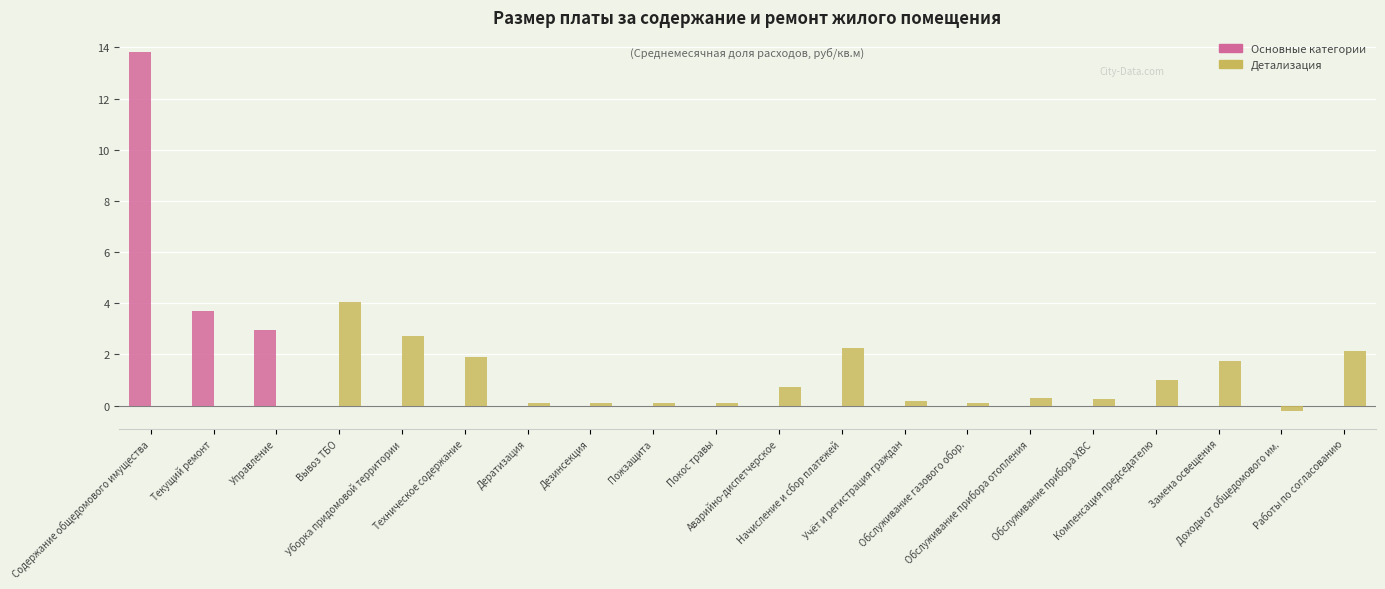

Are the bars horizontal?

No